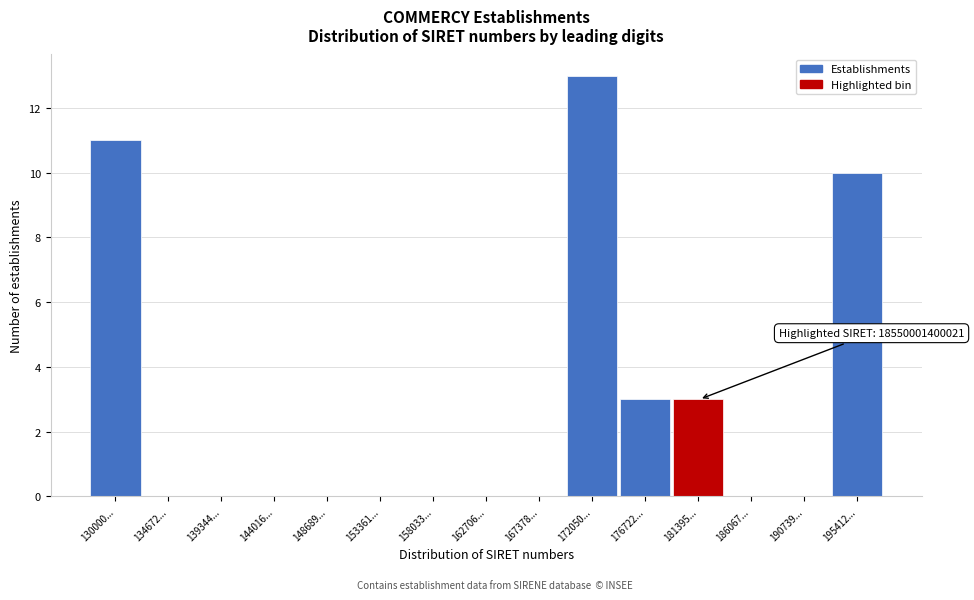

Reading right to left, extract all data points from this chart.

195412...=10	190739...=0	186067...=0	181395...=3	176722...=3	172050...=13	167378...=0	162706...=0	158033...=0	153361...=0	148689...=0	144016...=0	139344...=0	134672...=0	130000...=11